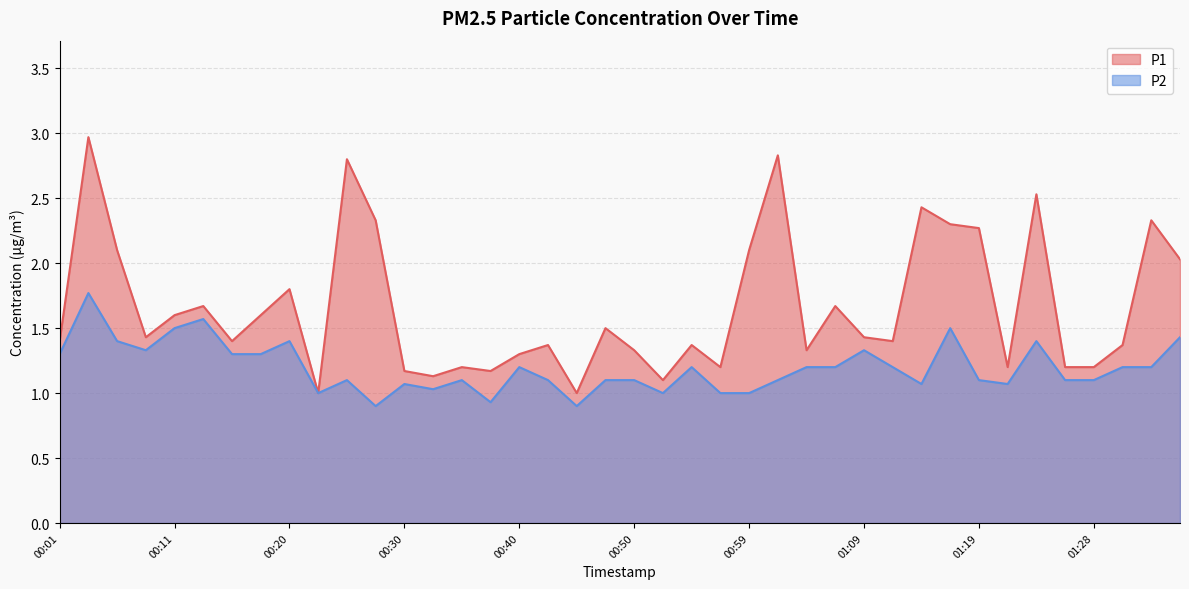

How many lines are shown in the chart?

2